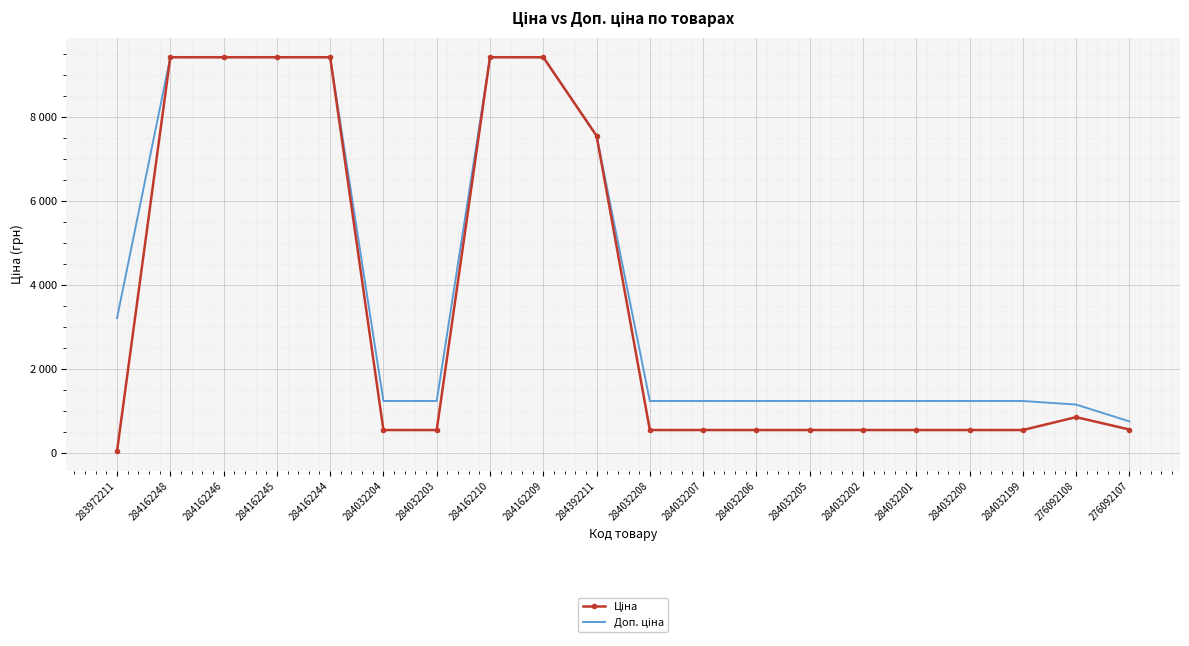

How many lines are shown in the chart?

2